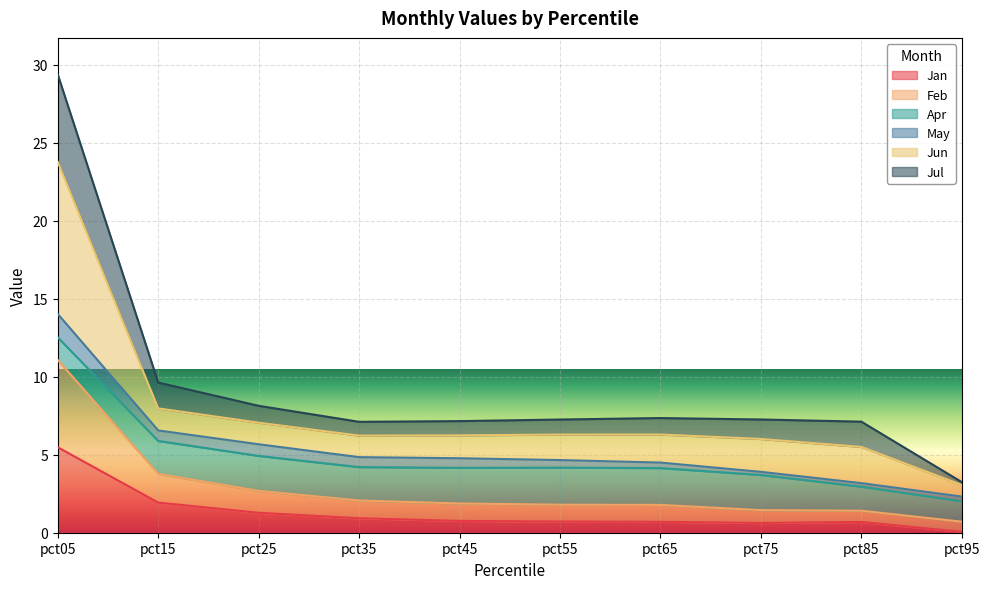

The Jul series shows 2.5 at pct55. True or false?

False